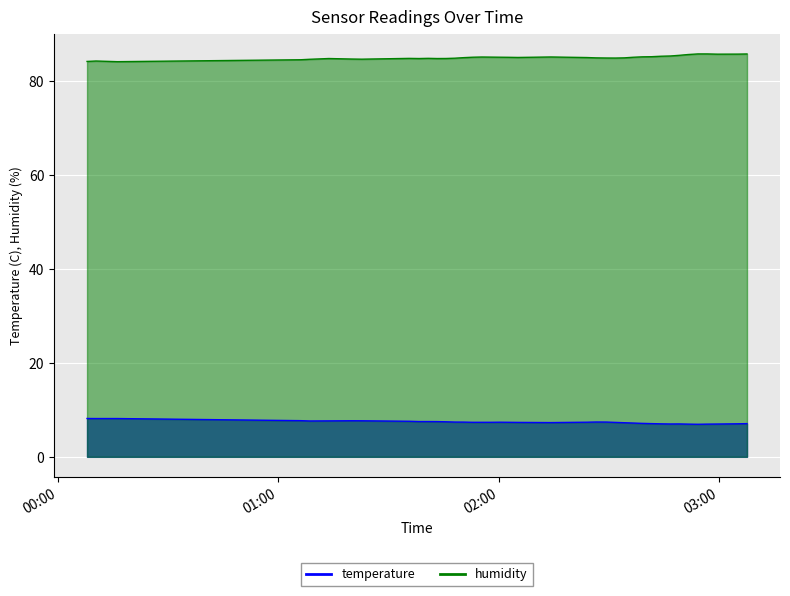

True or false: temperature and humidity cross at least once.

False